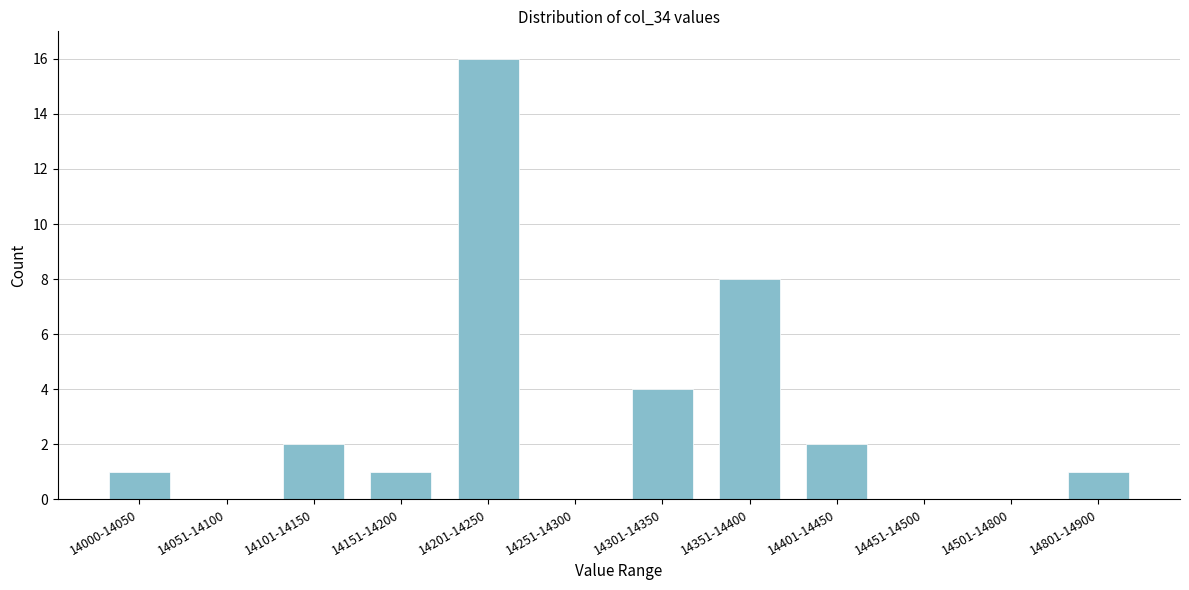

Reading left to right, list all the values displayed in this chart.

14000-14050=1	14051-14100=0	14101-14150=2	14151-14200=1	14201-14250=16	14251-14300=0	14301-14350=4	14351-14400=8	14401-14450=2	14451-14500=0	14501-14800=0	14801-14900=1